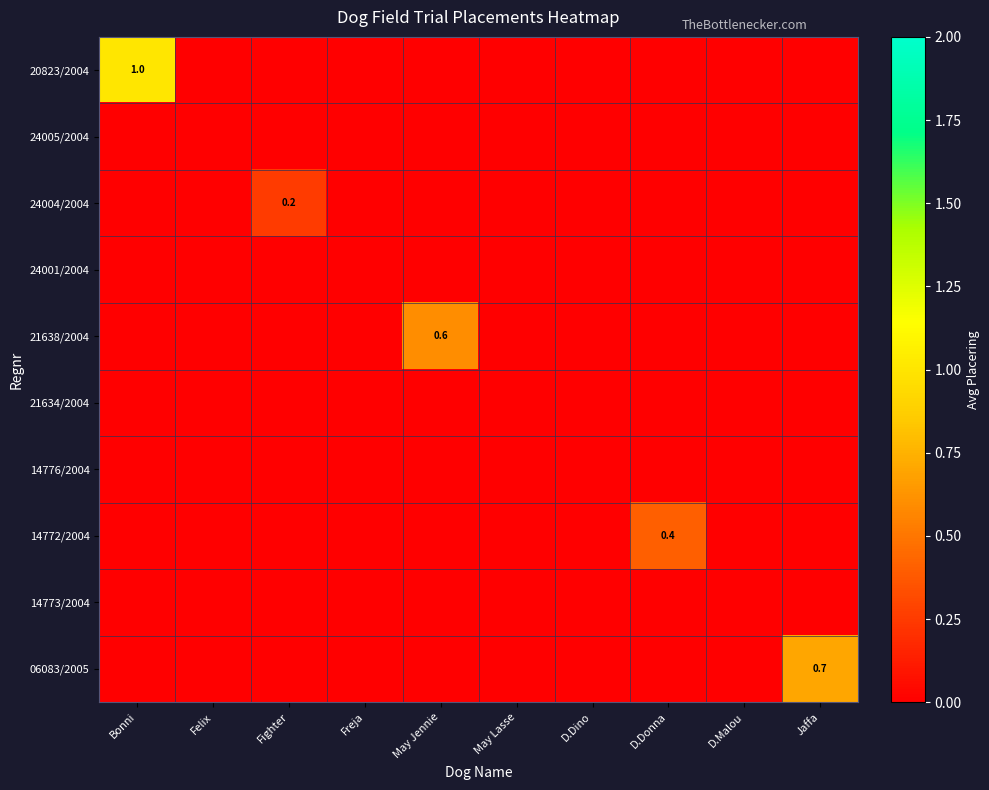

At which category is the sum across all series the highest?

Bonni